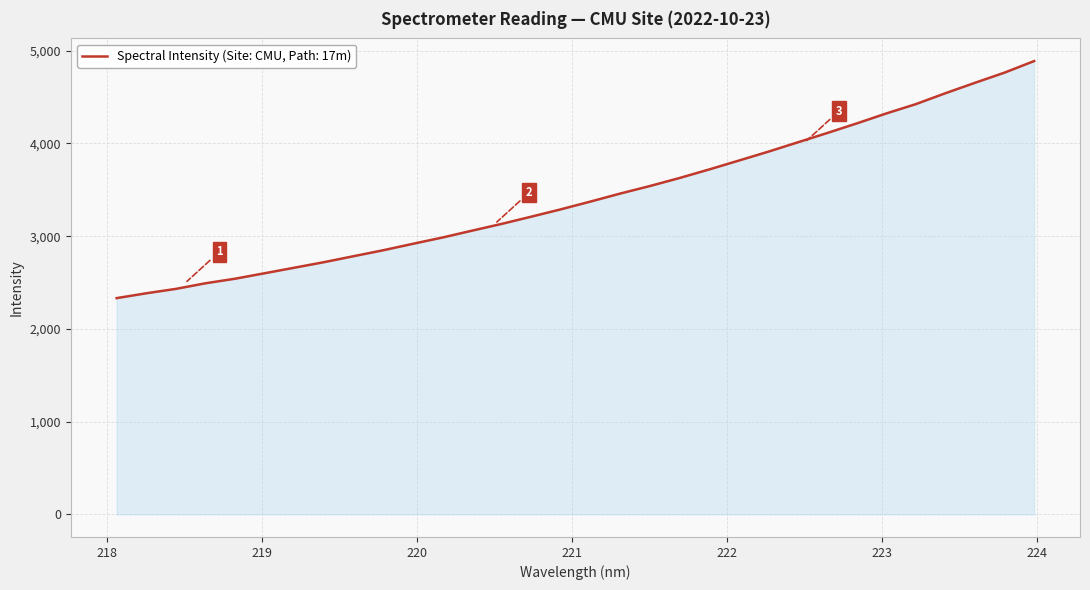

What is the minimum value shown in the chart?

2332.0